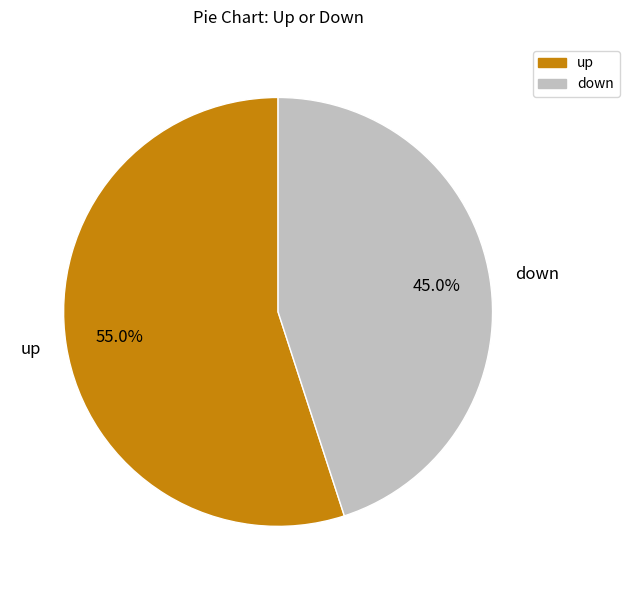

How many segments does this pie chart have?

2